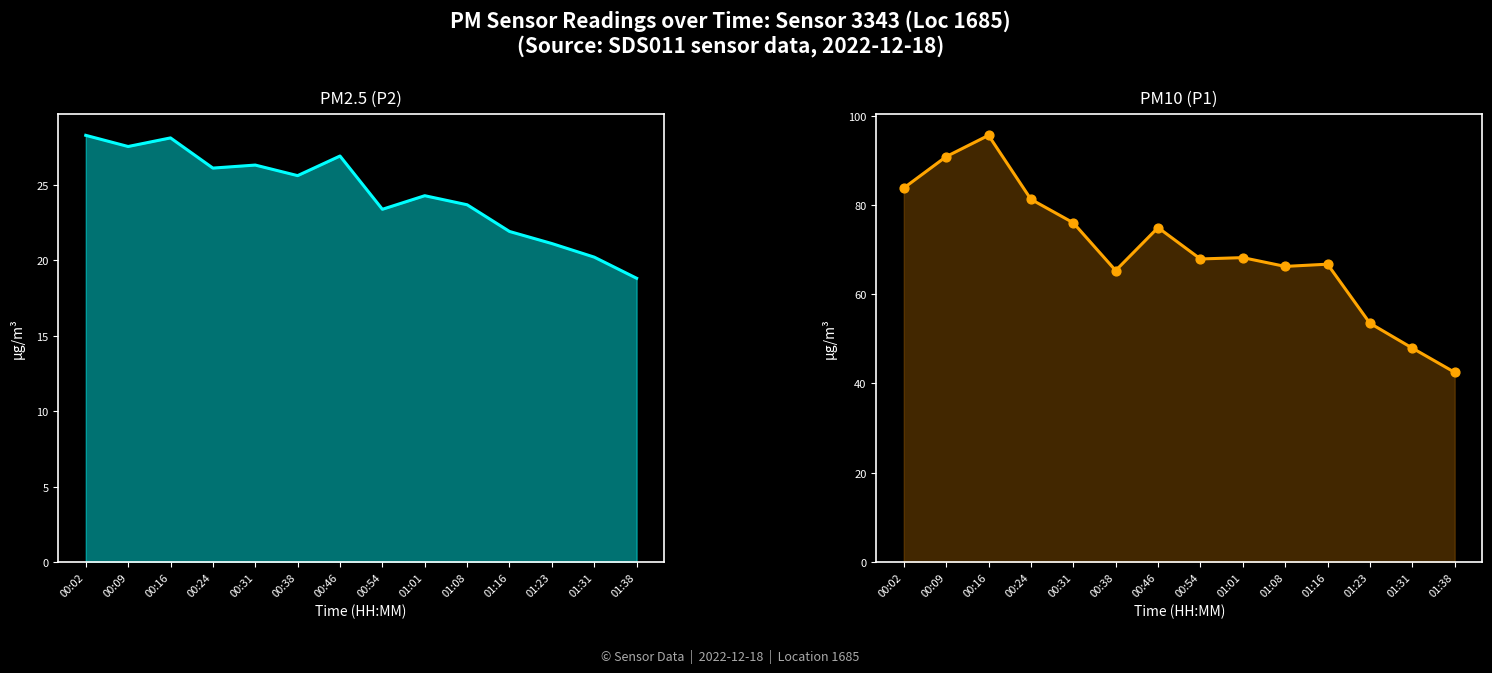

Is the value of P1 at 00:09 greater than the value of P2 at 00:24?

Yes